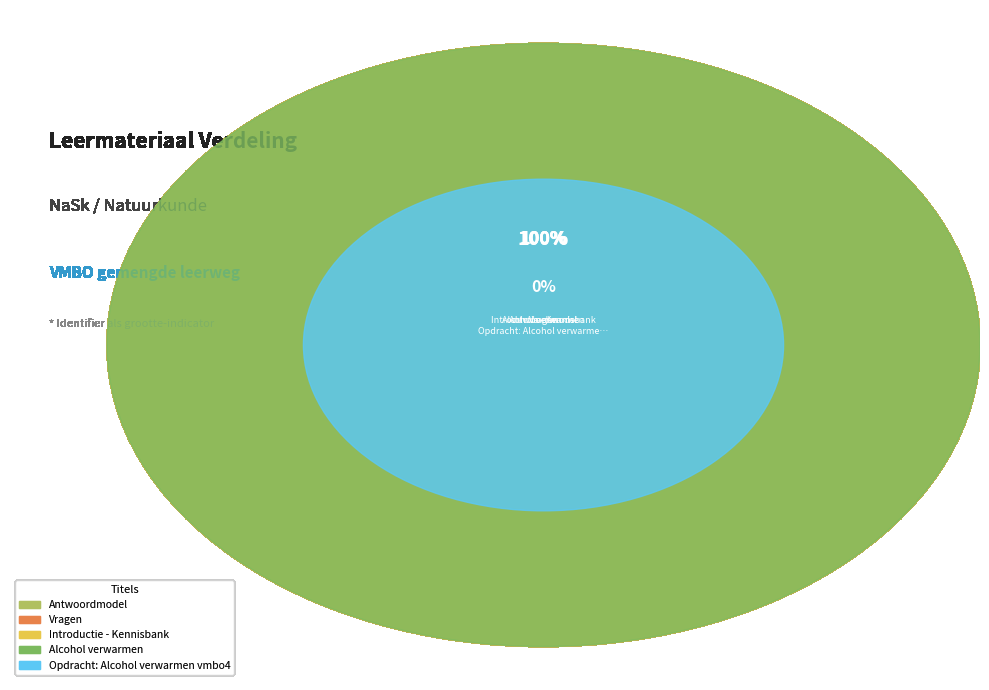

True or false: Opdracht: Alcohol verwarmen vmbo4 accounts for 0% of the total.

True